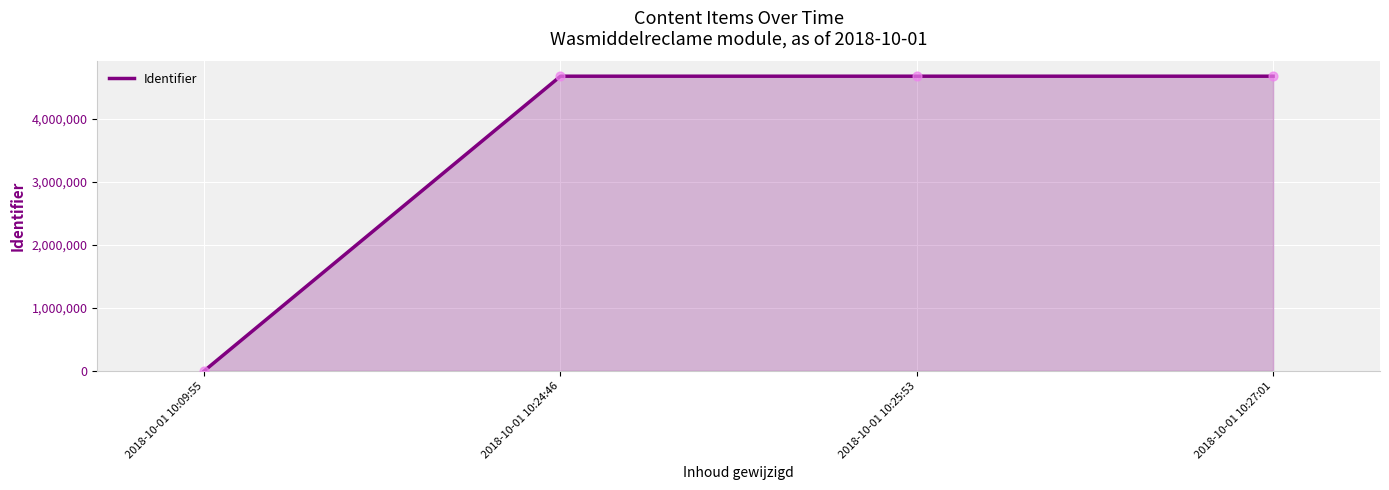

Approximately how many times larger is the value at 2018-10-01 10:24:46 compared to 2018-10-01 10:25:53?

1.0